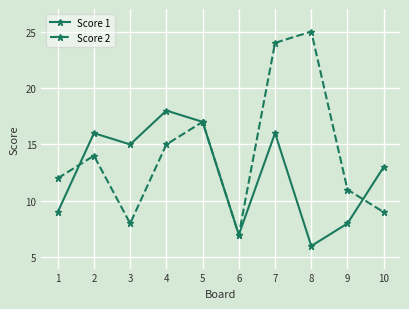

What is the value of the Score 1 point at the 3rd from the left?

15